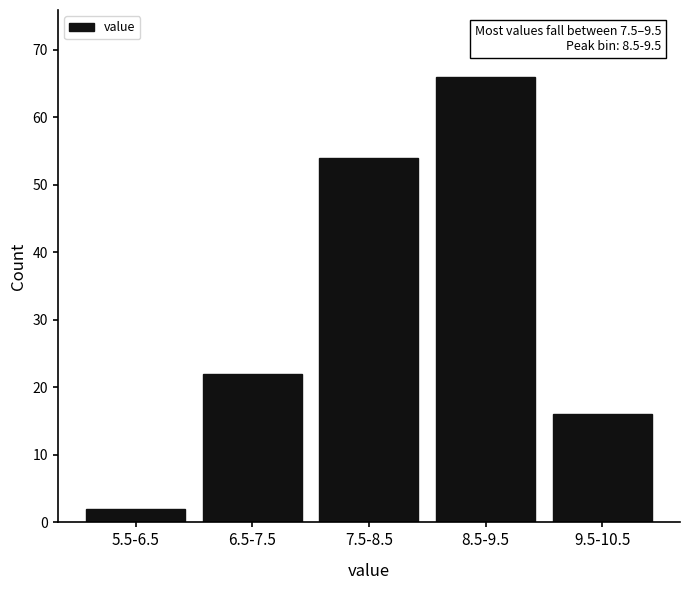

Reading left to right, what are all the values shown in this chart?

5.5-6.5=2	6.5-7.5=22	7.5-8.5=54	8.5-9.5=66	9.5-10.5=16